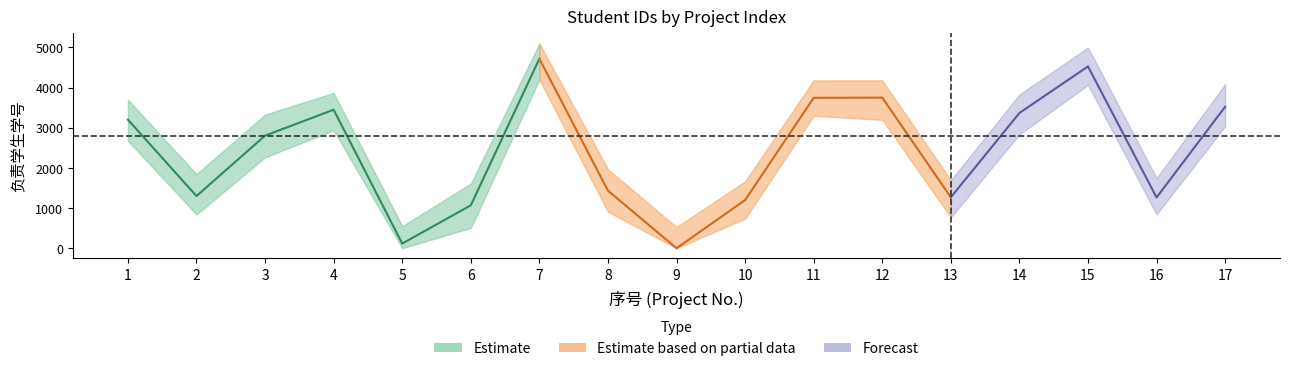

At which category does Estimate_mid reach its first local valley?

2